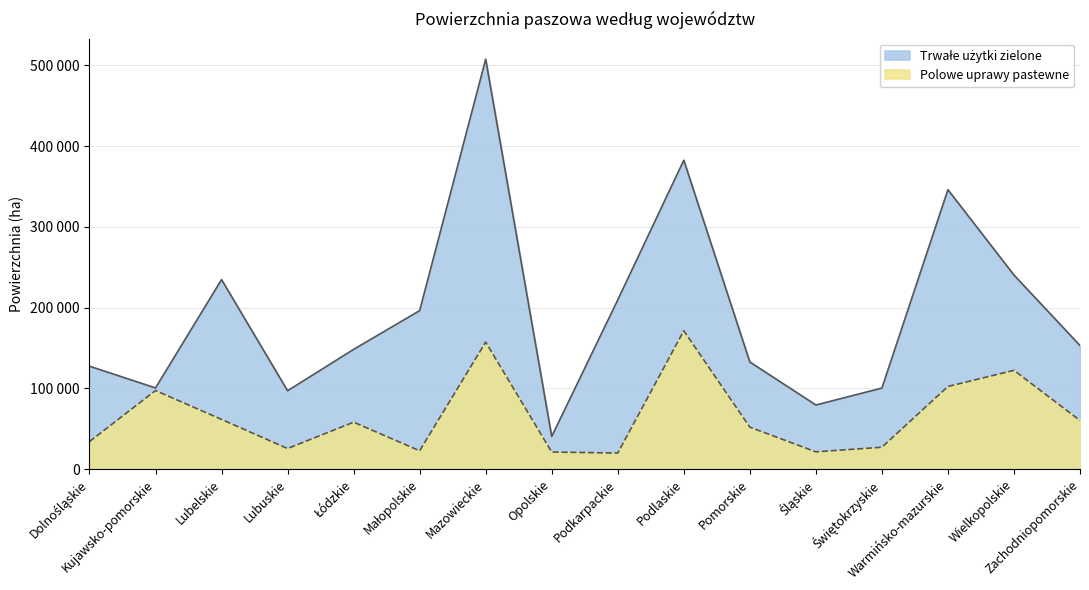

In Polowe uprawy pastewne, how many points are lower than both neighbors (excluding endpoints)?

4